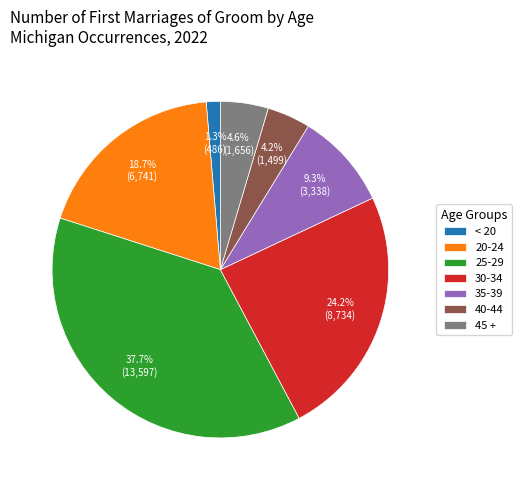

The 35-39 slice represents 1% of the pie. True or false?

False